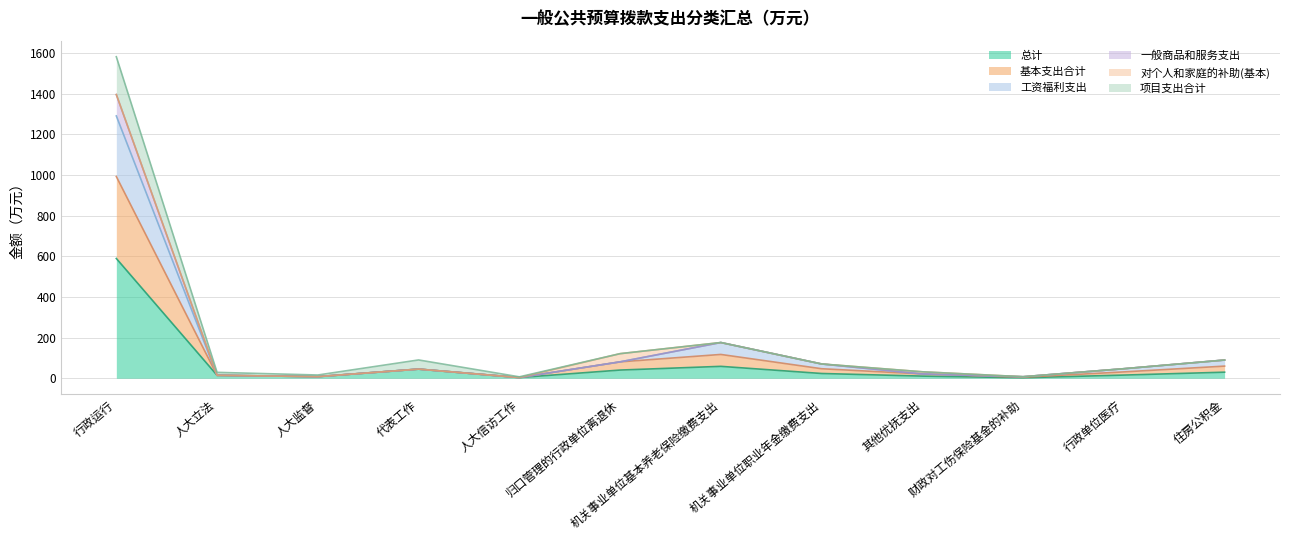

True or false: 基本支出合计 has a value of 11.0 at 财政对工伤保险基金的补助.

False